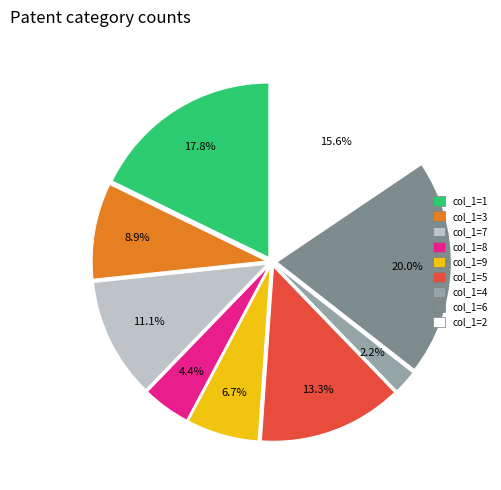

Rank the categories by value from highest to lowest.

col_1=6, col_1=1, col_1=2, col_1=5, col_1=7, col_1=3, col_1=9, col_1=8, col_1=4